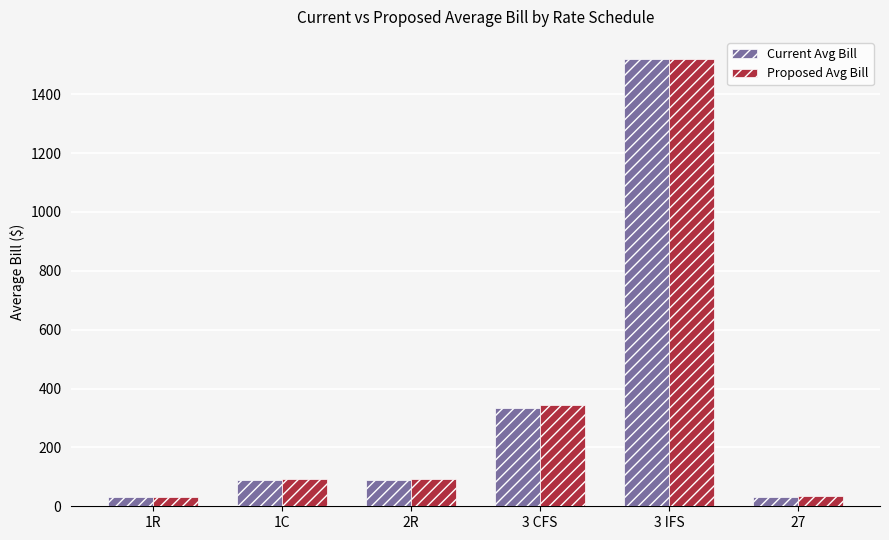

Which series has the largest range (max minus min)?

Current Avg Bill